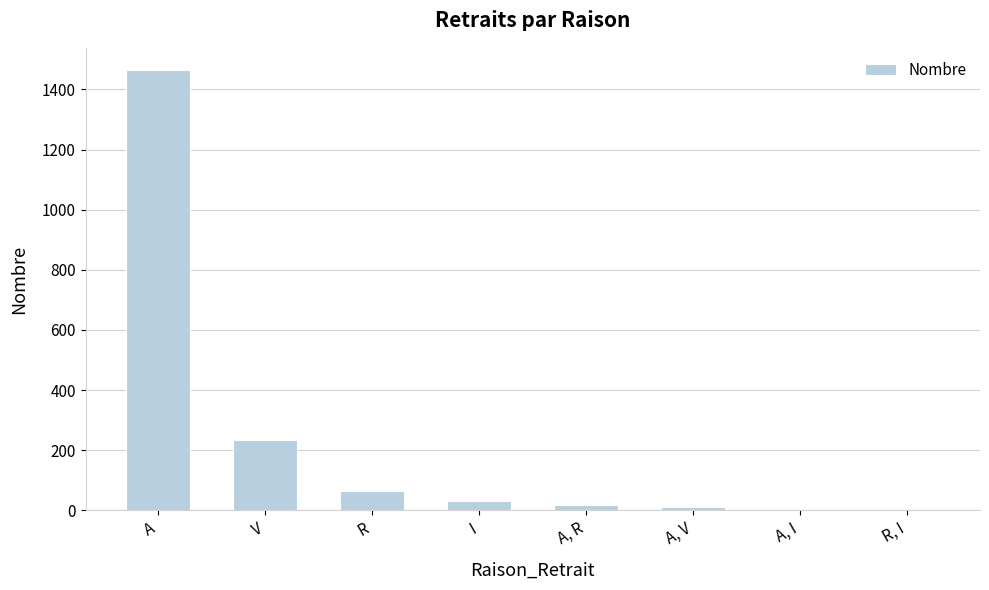

The value at R is 65. True or false?

True